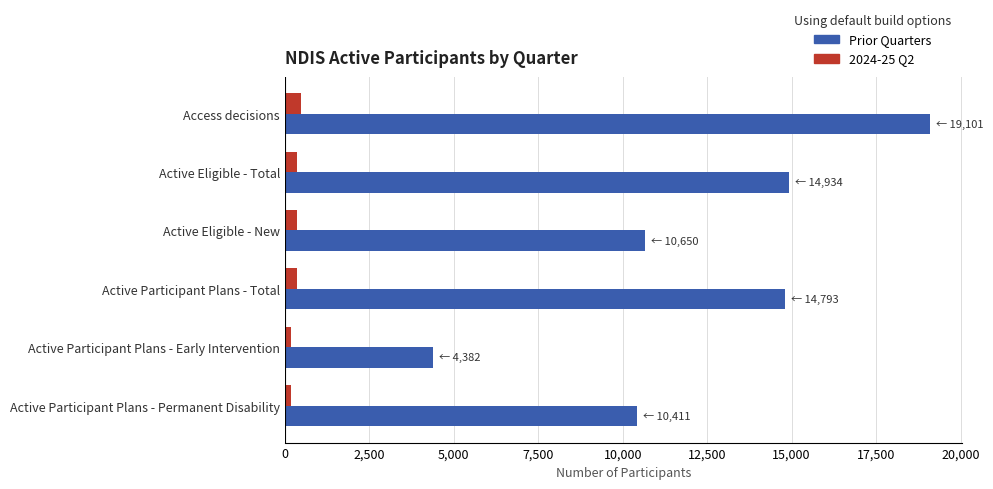

What is the lowest value of the Prior Quarters series?

4382